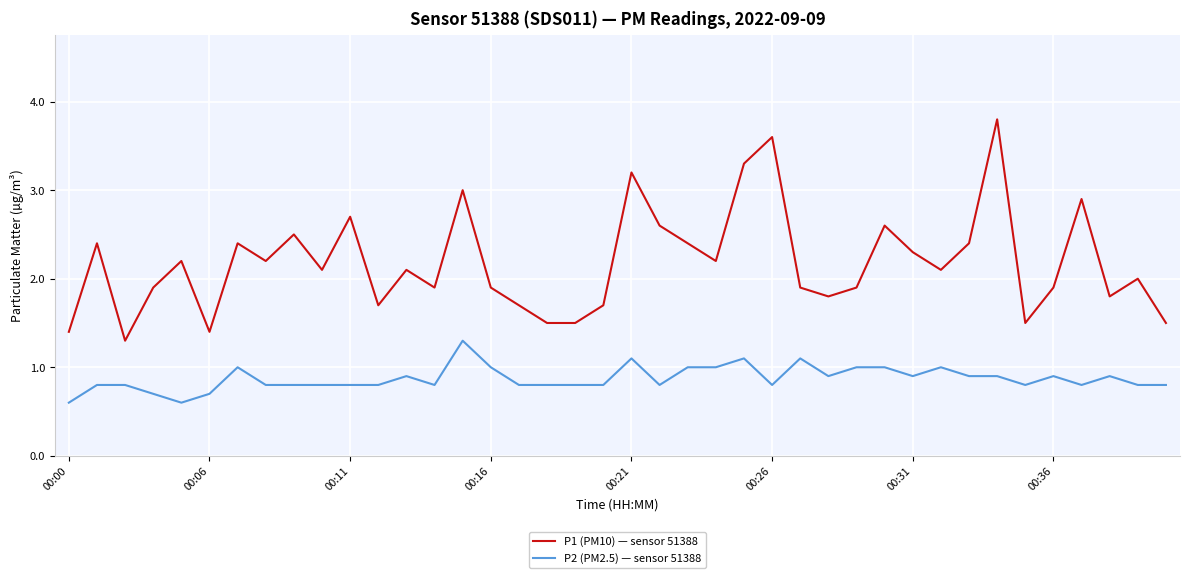

What is the difference between the maximum and second lowest values in the P1 (PM10) — sensor 51388 series?

2.4